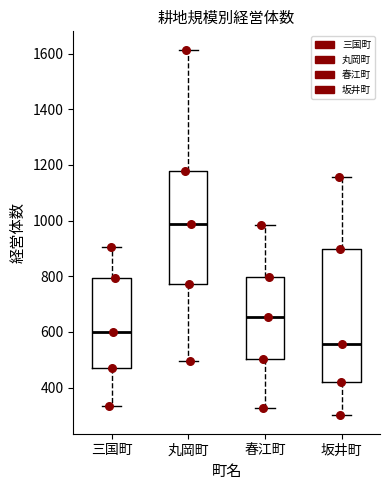

Which box is the tallest, from its lower edge to its upper edge?

坂井町